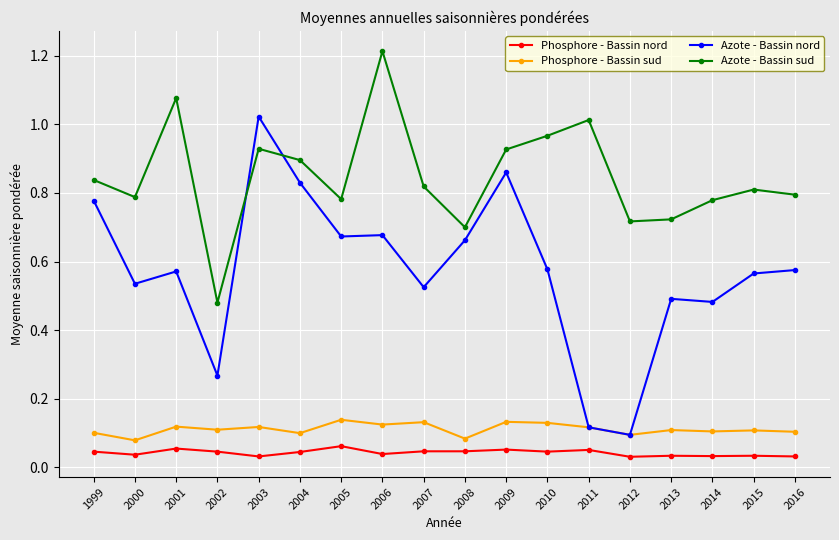

Which series has the largest total across all categories?

Azote - Bassin sud